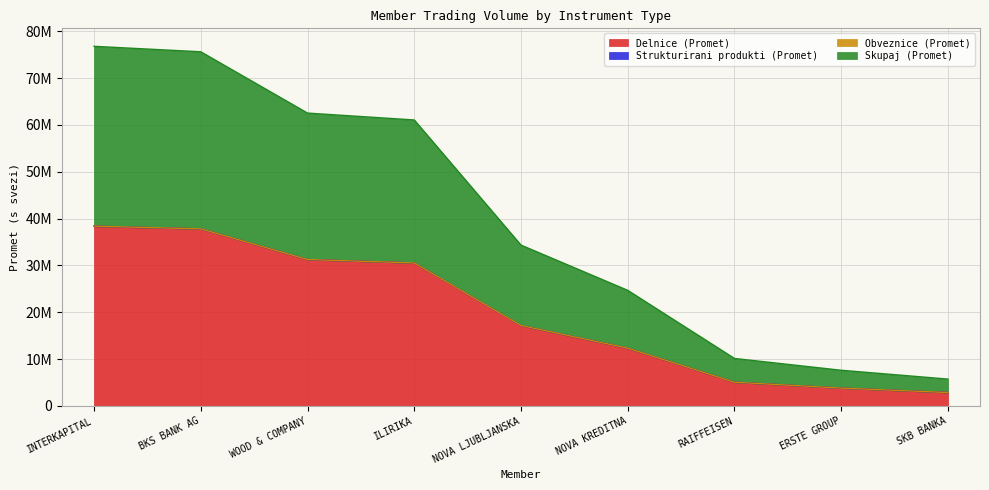

Rank the categories by Delnice (Promet) value from lowest to highest.

SKB BANKA, ERSTE GROUP, RAIFFEISEN, NOVA KREDITNA, NOVA LJUBLJANSKA, ILIRIKA, WOOD & COMPANY, BKS BANK AG, INTERKAPITAL